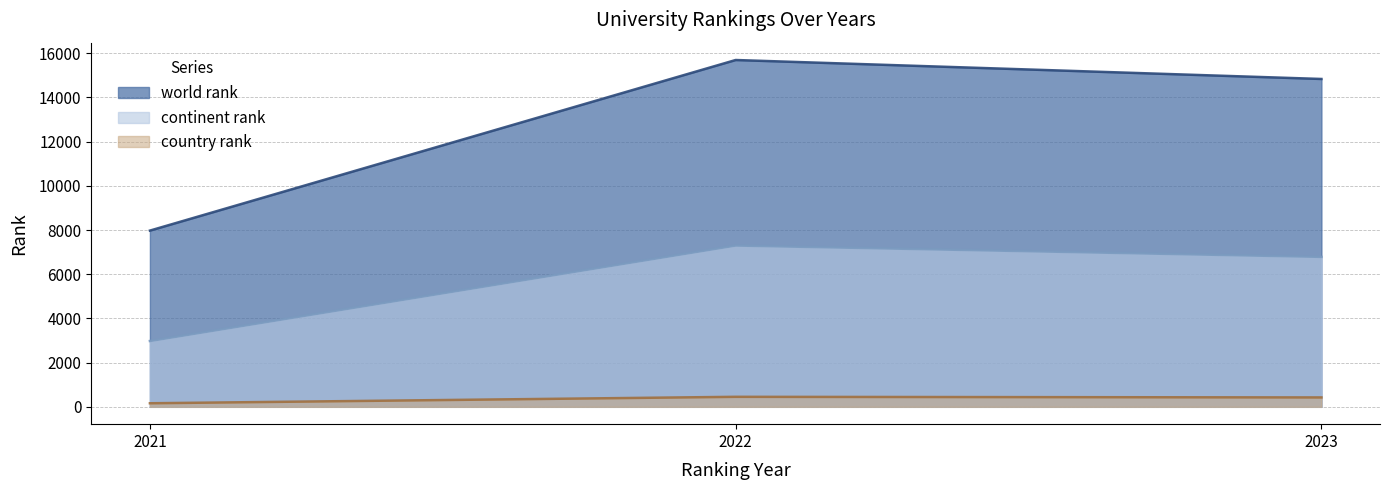

How many categories are shown in the chart?

3